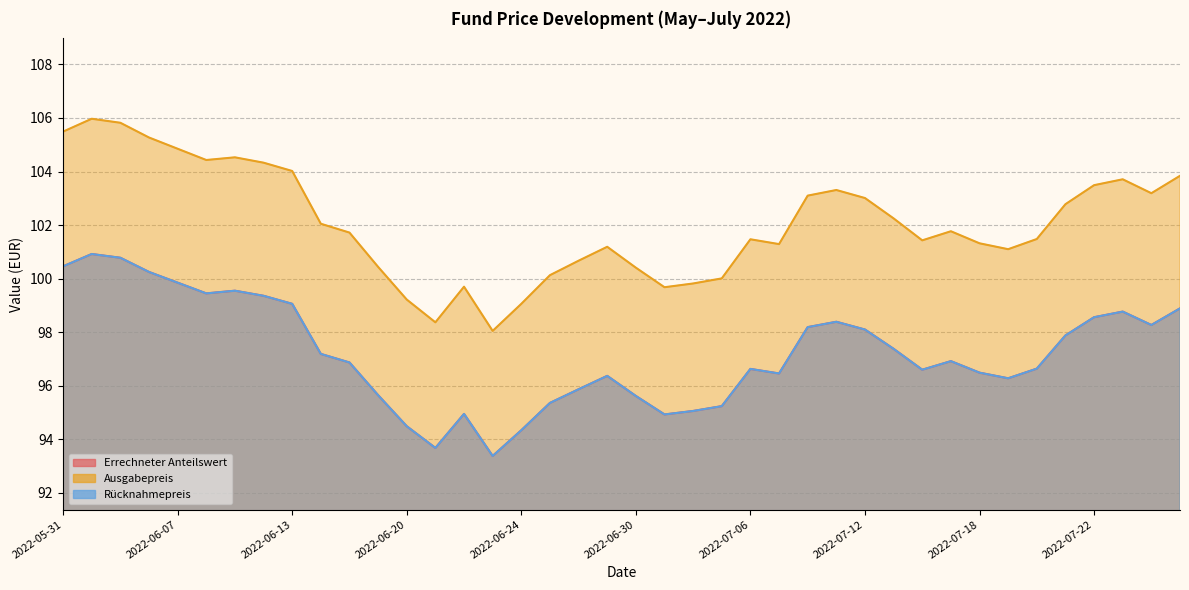

What is the sum of all Errechneter Anteilswert values?

3889.1